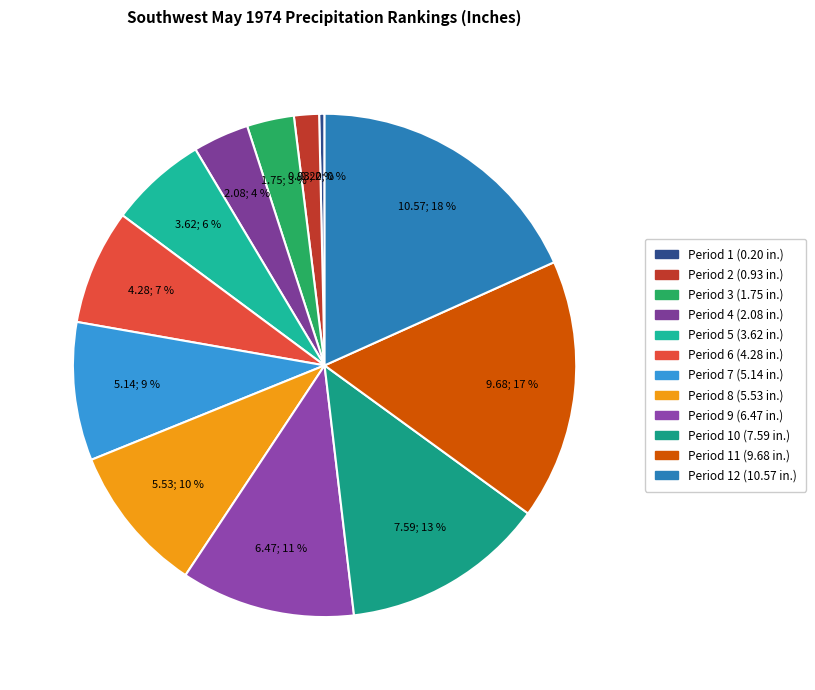

How many segments does this pie chart have?

12